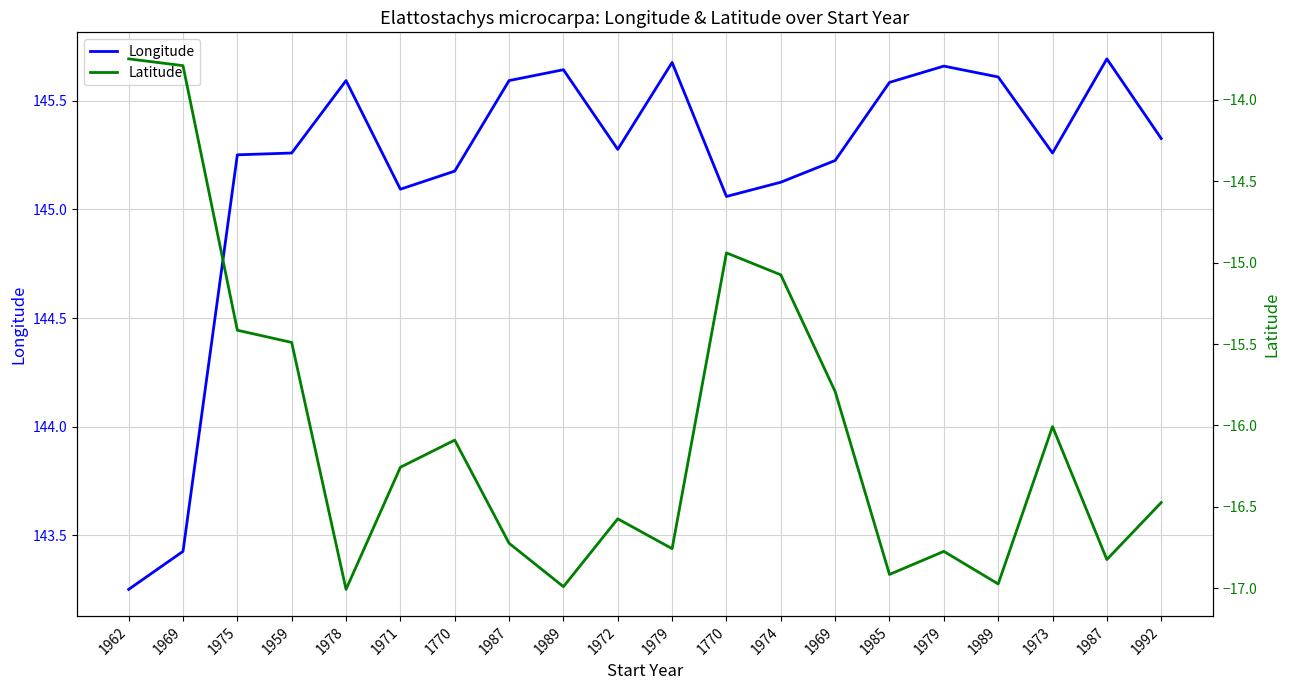

At which category is the sum across all series the highest?

1770